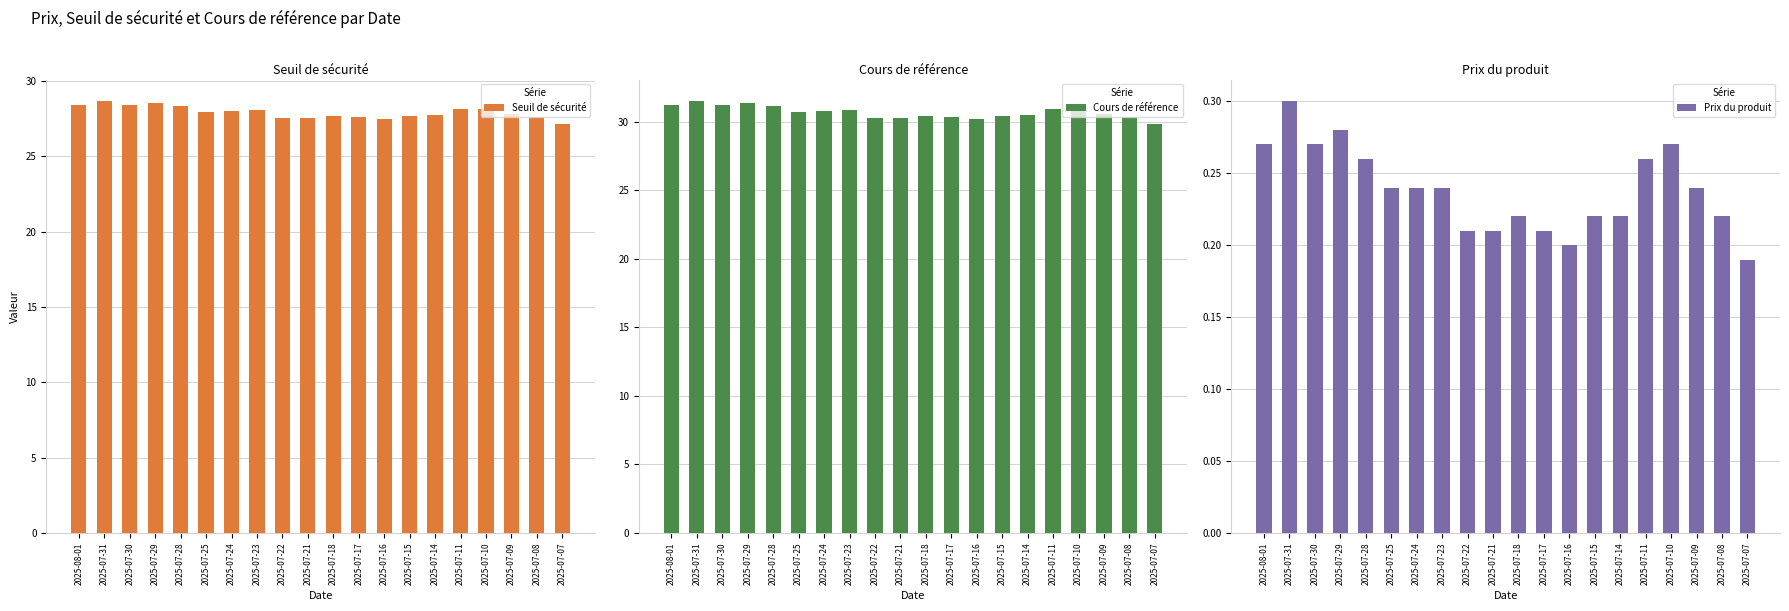

Where is Seuil de sécurité nearest to the value 27?

2025-07-07